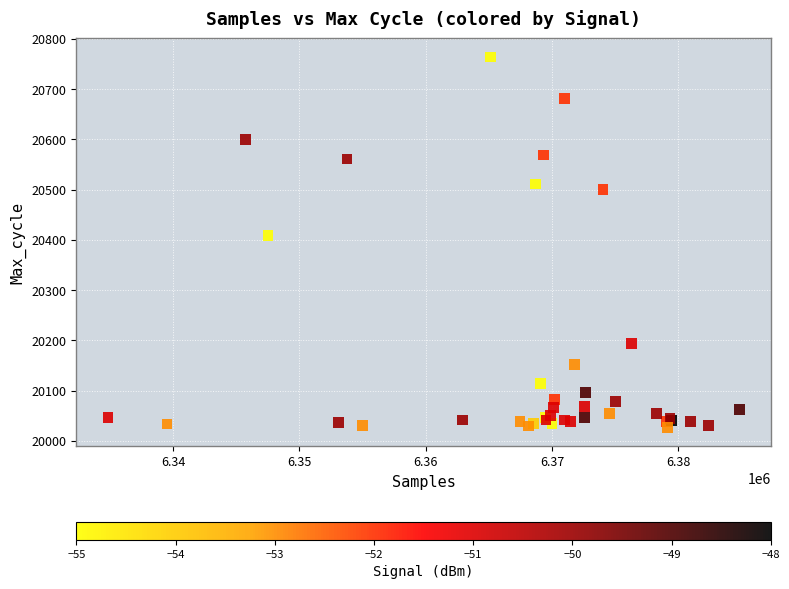

What Y value in the scatter plot is closest to 20395?

20409